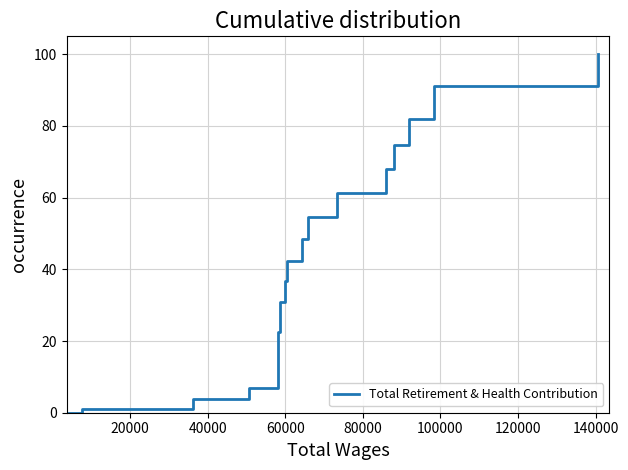

What is the difference between the maximum and minimum values?

100.0